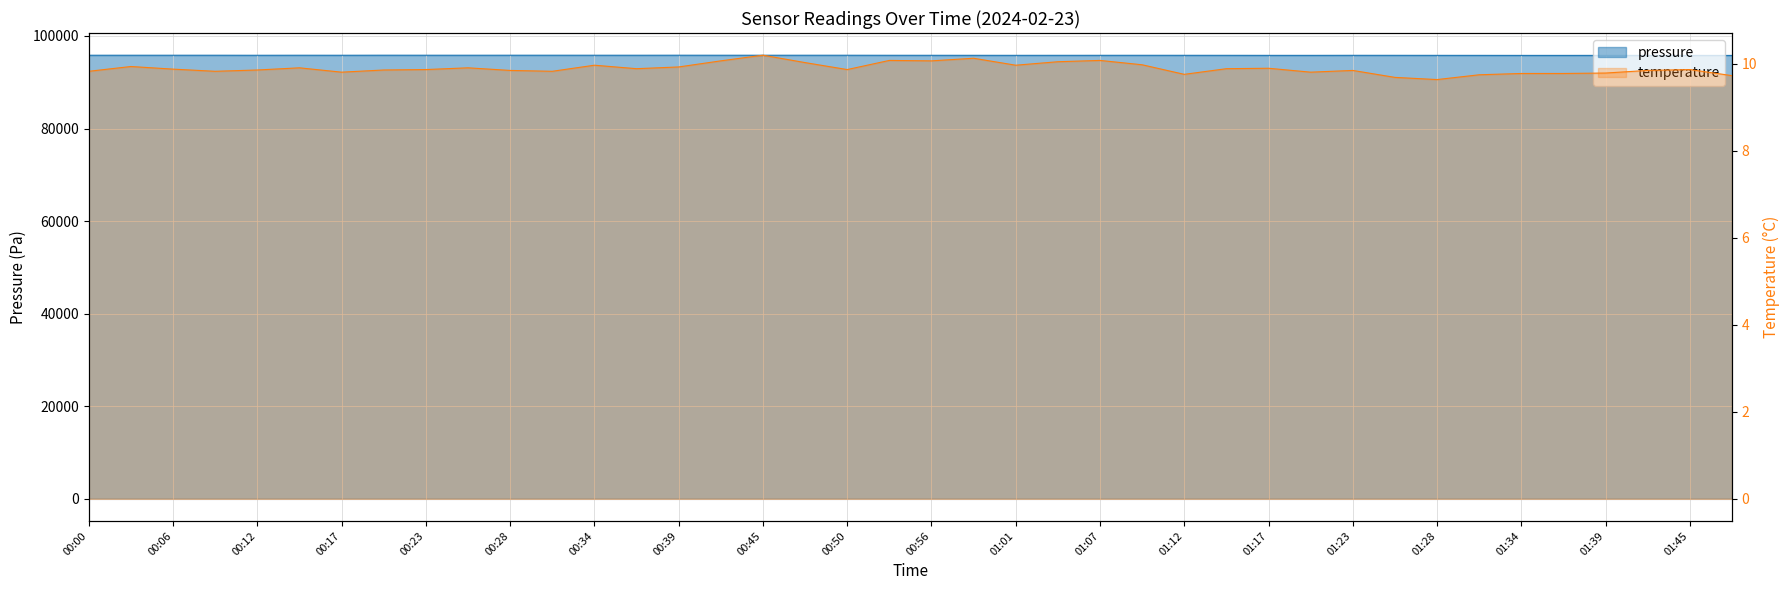

True or false: temperature and pressure intersect in this chart.

False